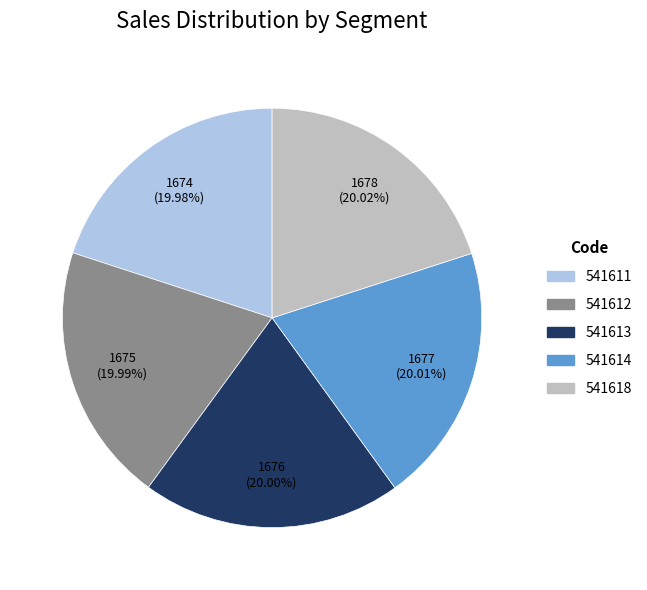

Is 541618 the majority of the pie?

No